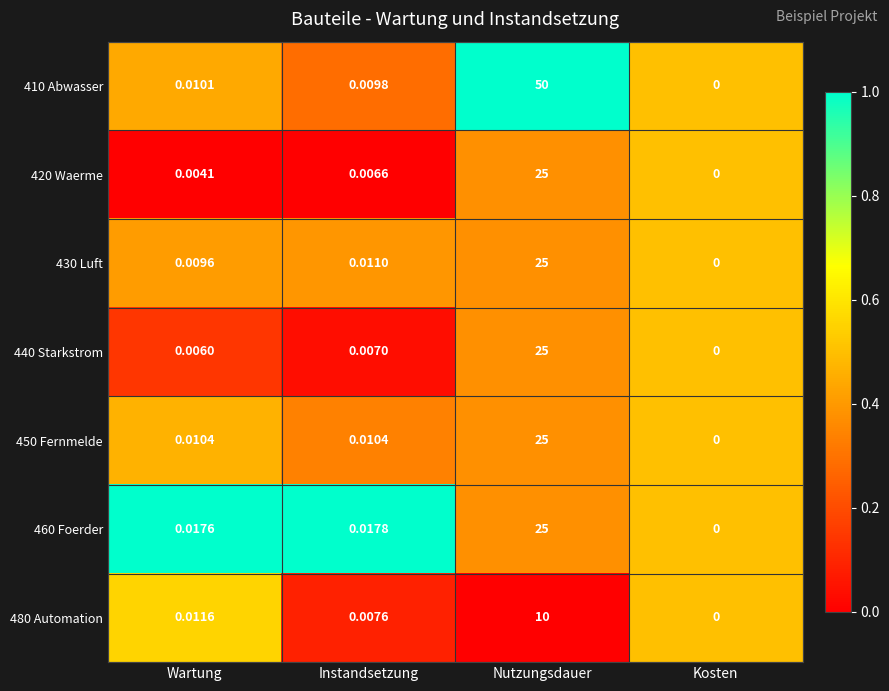

At which category is the sum across all series the highest?

Nutzungsdauer